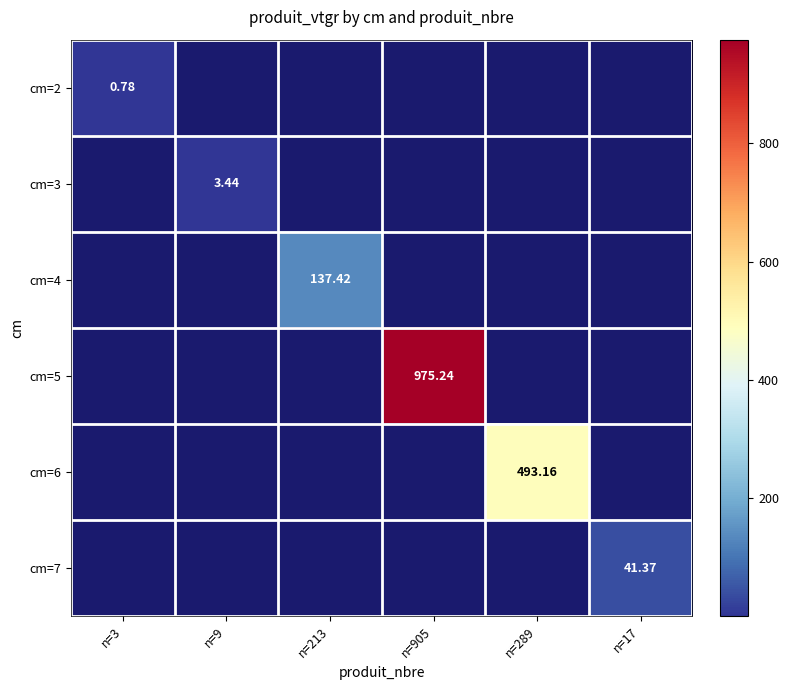

What is the greatest value displayed?

975.2